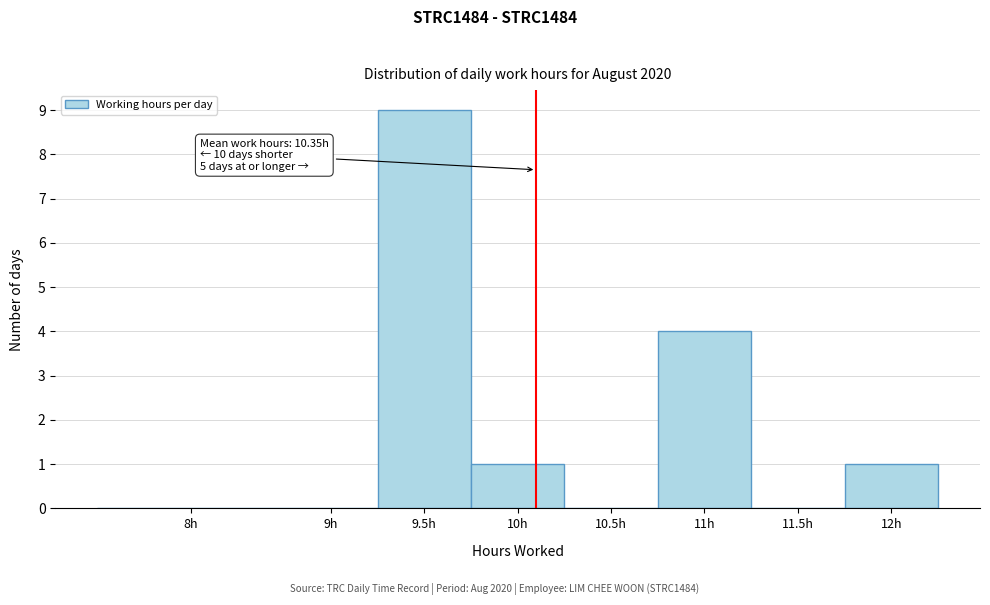

Reading left to right, transcribe all the data shown in this chart.

8h=0	9h=0	9.5h=9	10h=1	10.5h=0	11h=4	11.5h=0	12h=1